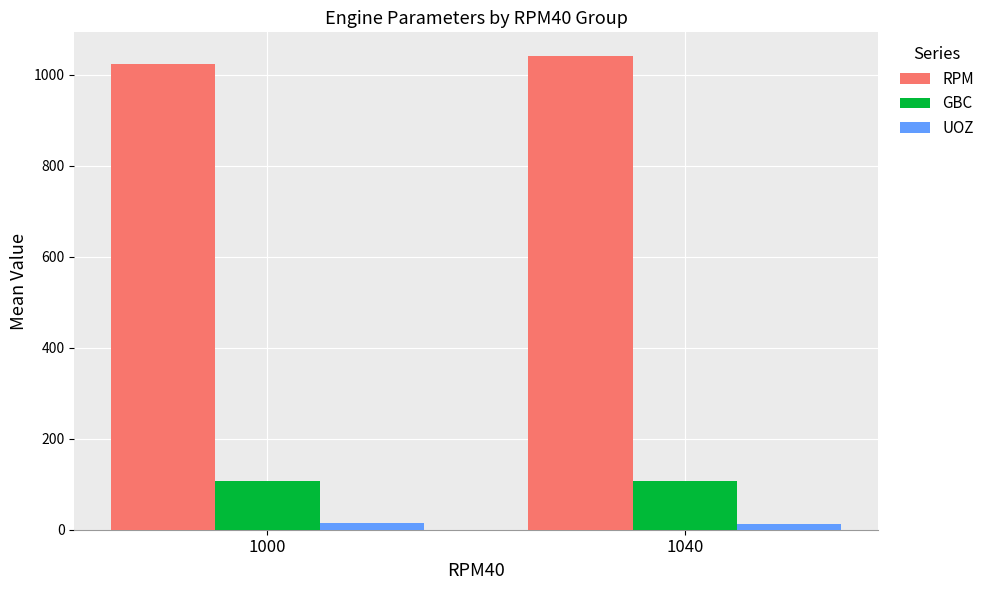

The value of RPM at 1000 is 460.1. True or false?

False